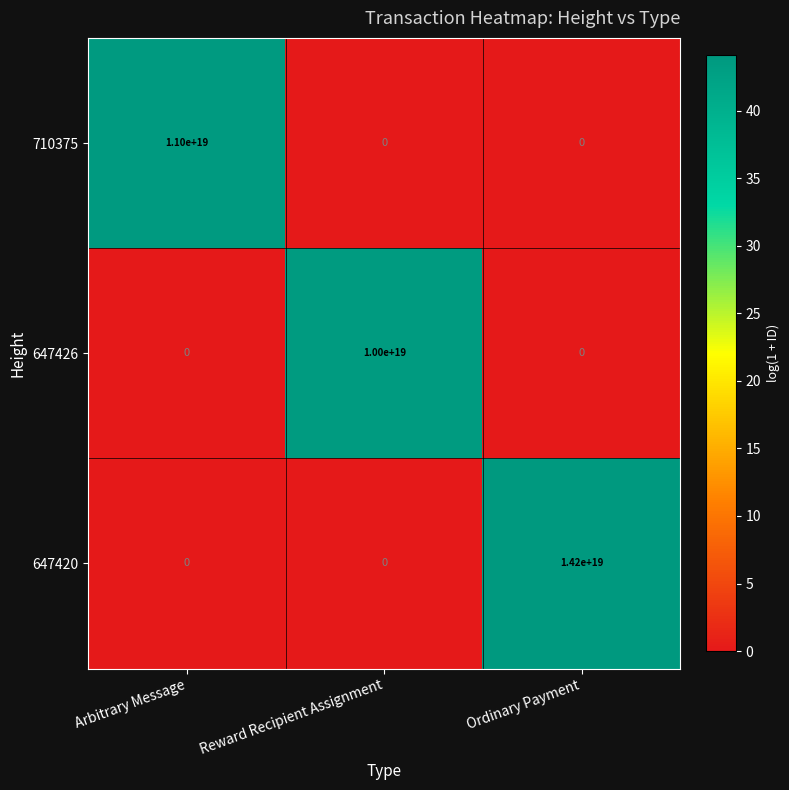

At which label is 647426 closest to 5000000000000000000?

Arbitrary Message